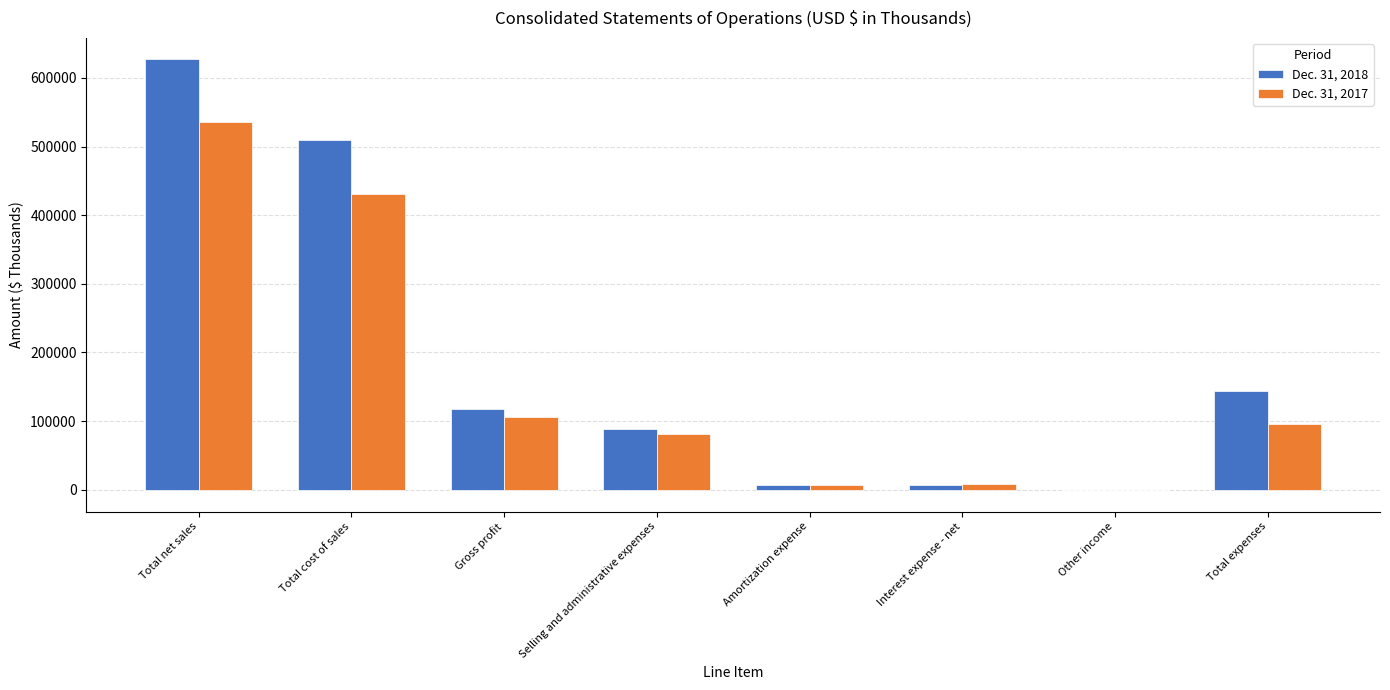

What is the approximate value of Dec. 31, 2017 at Interest expense - net, to the nearest 100?

8100